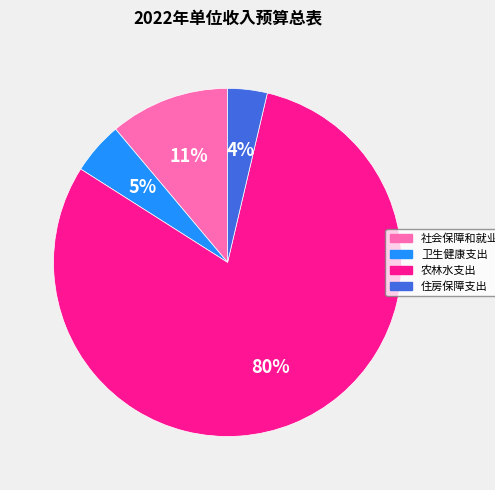

Which slice is the smallest?

住房保障支出